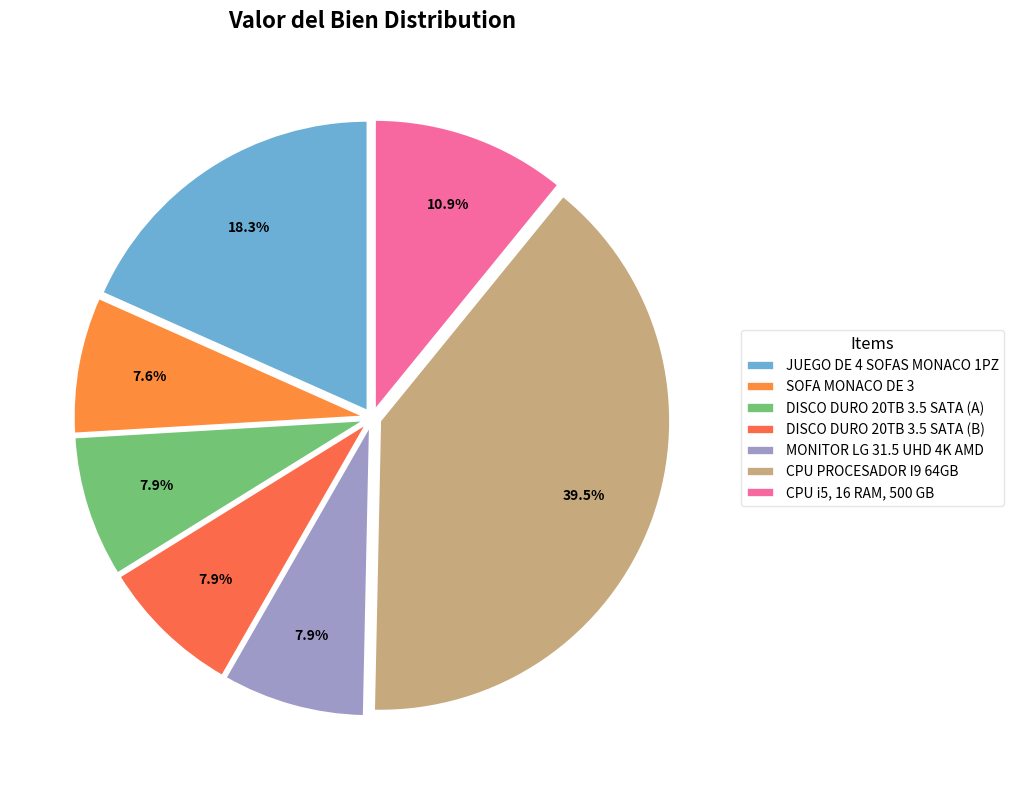

Count the number of slices in the pie.

7